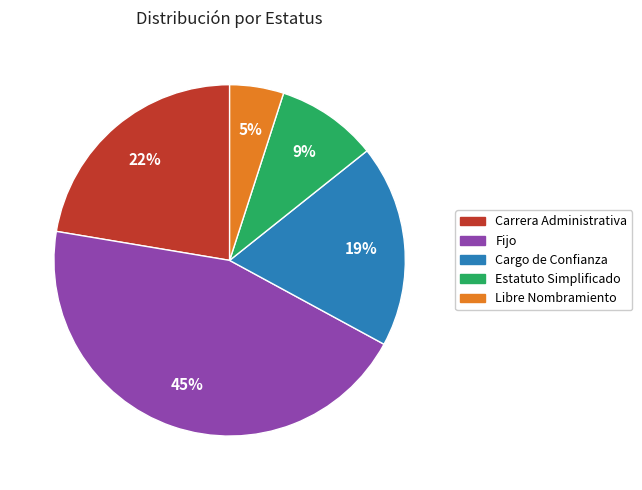

Is there any slice that represents more than half of the pie?

No